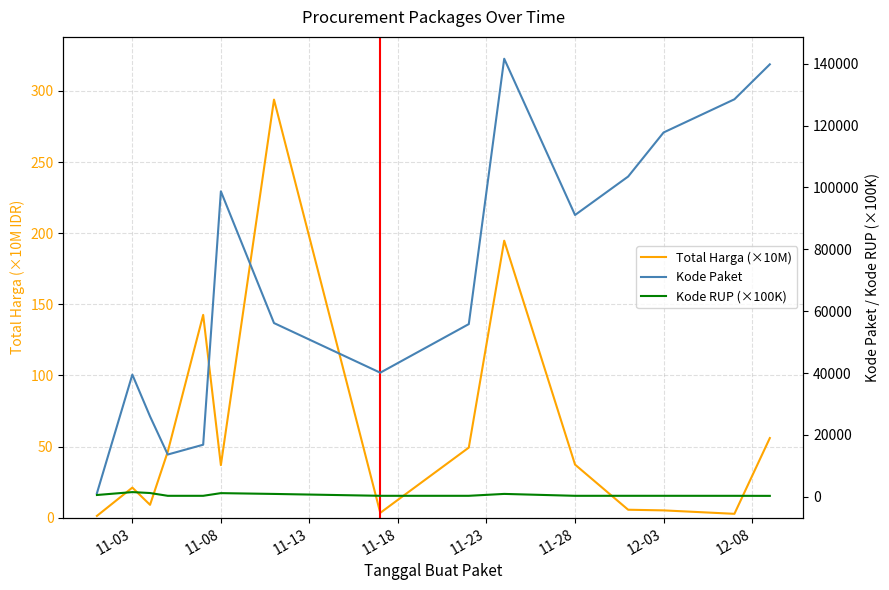

Read the Kode RUP (×100K) value at 12-08.

304.2